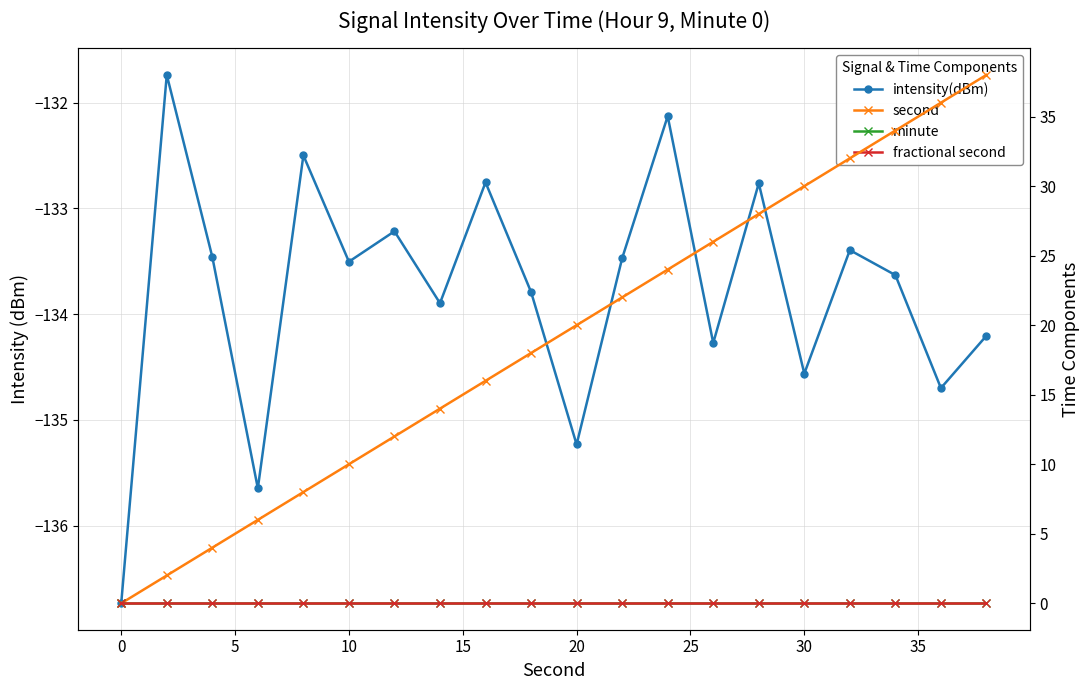

Is the value of fractional second at 20 greater than the value of second at 16?

No